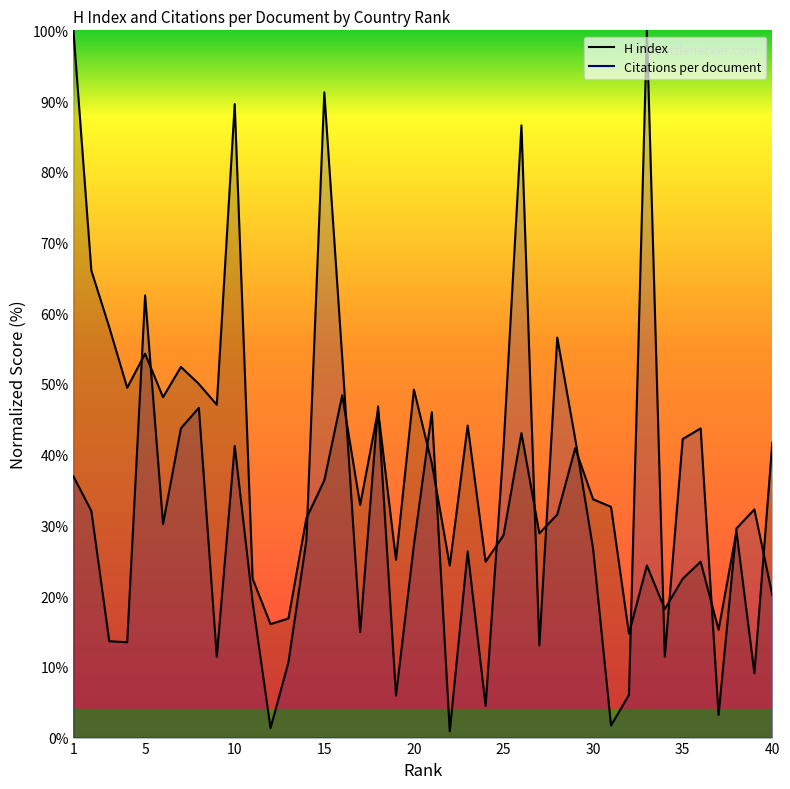

At which label does H index reach its minimum?

39